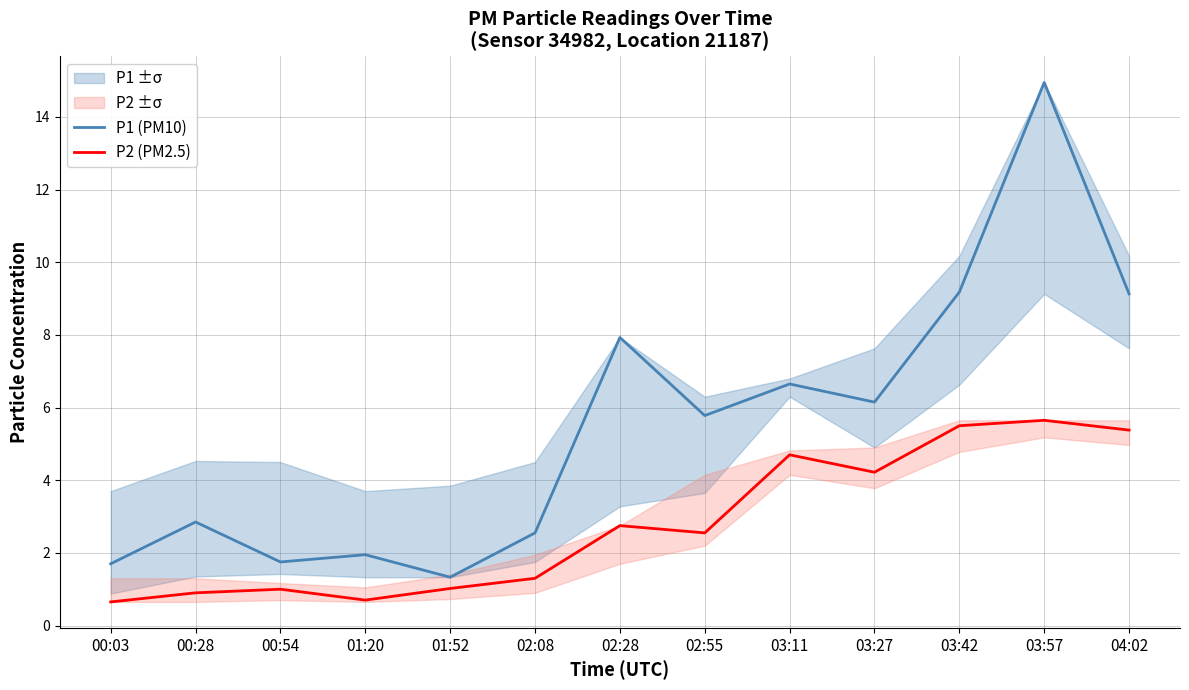

At how many categories does at least one series exceed 7?

4